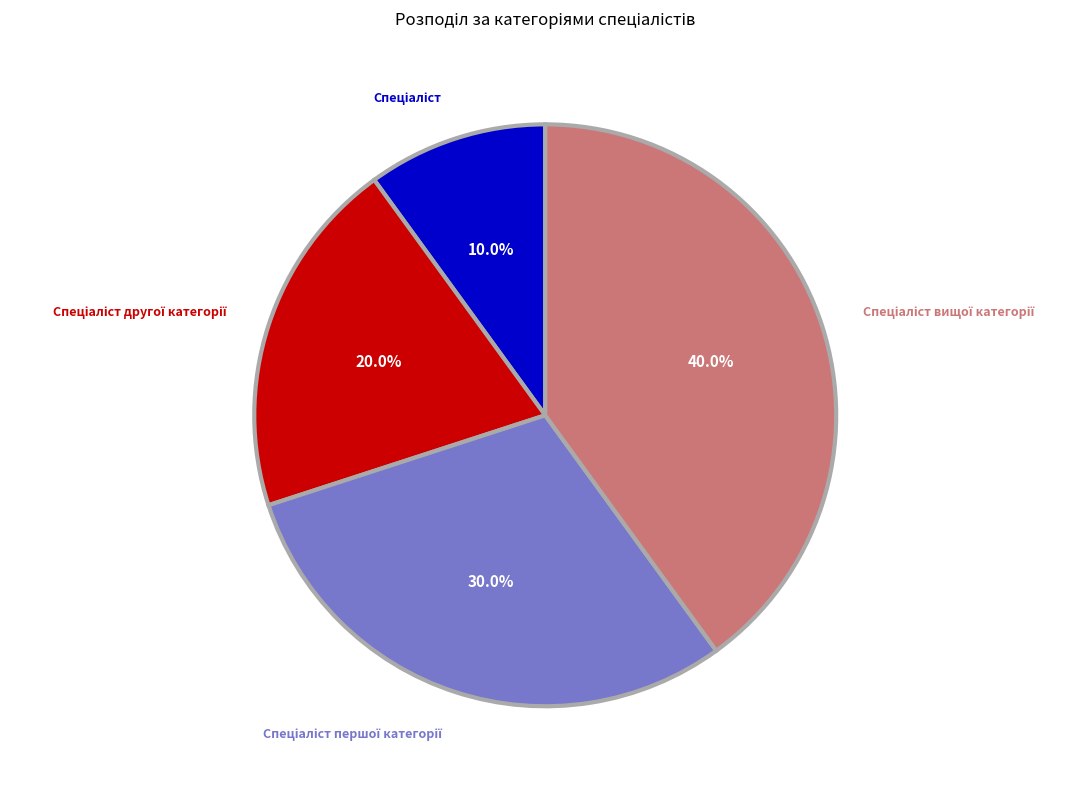

Is there a majority slice in this chart?

No